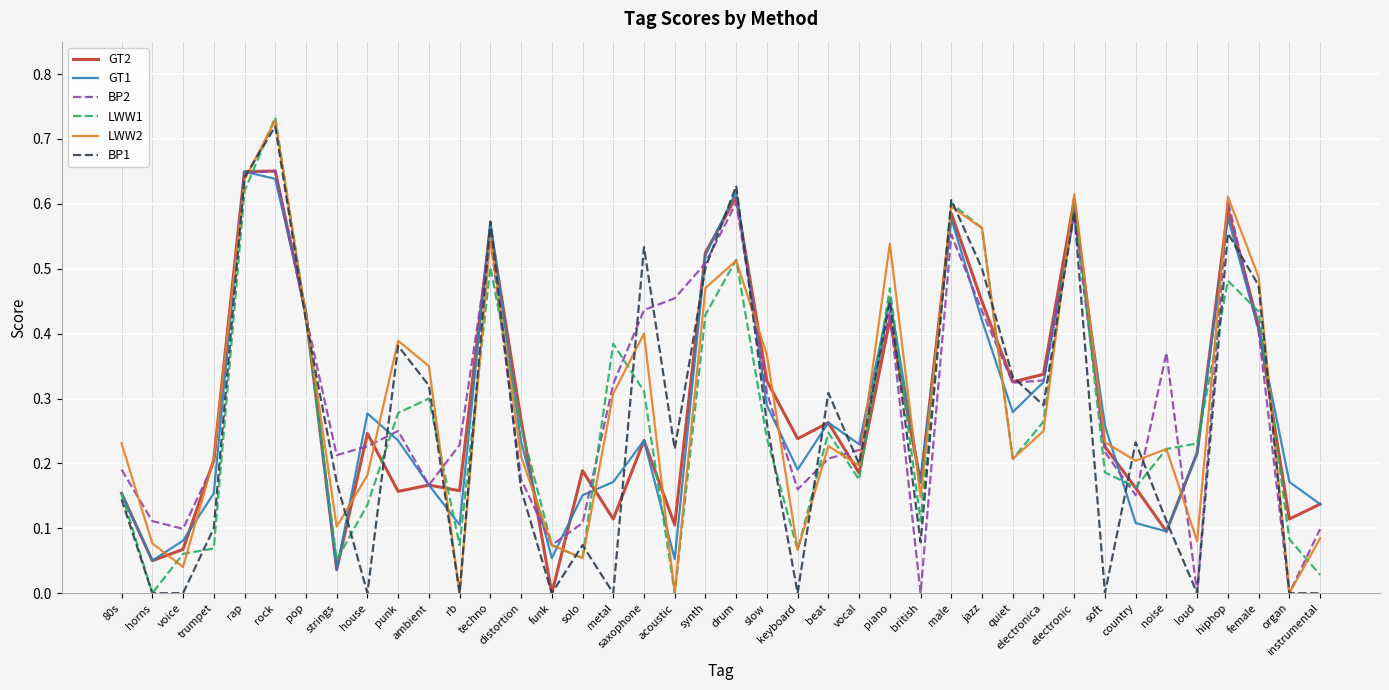

Count the BP2 values in the range 0 to 1.

40